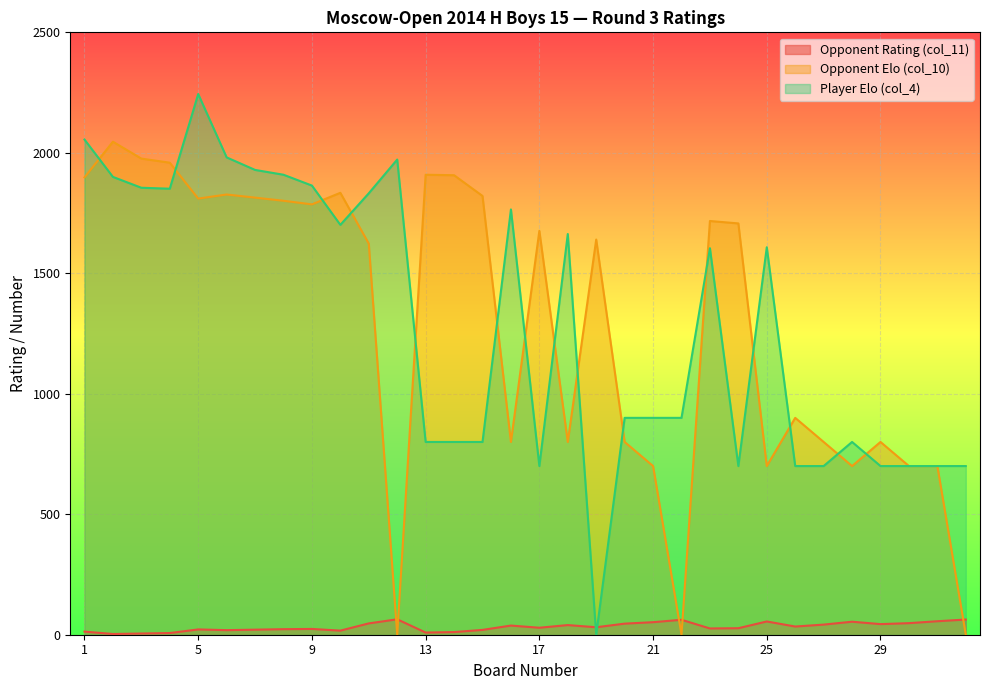

Rank the series by their maximum value, from highest to lowest.

Player Elo (col_4), Opponent Elo (col_10), Opponent Rating (col_11)